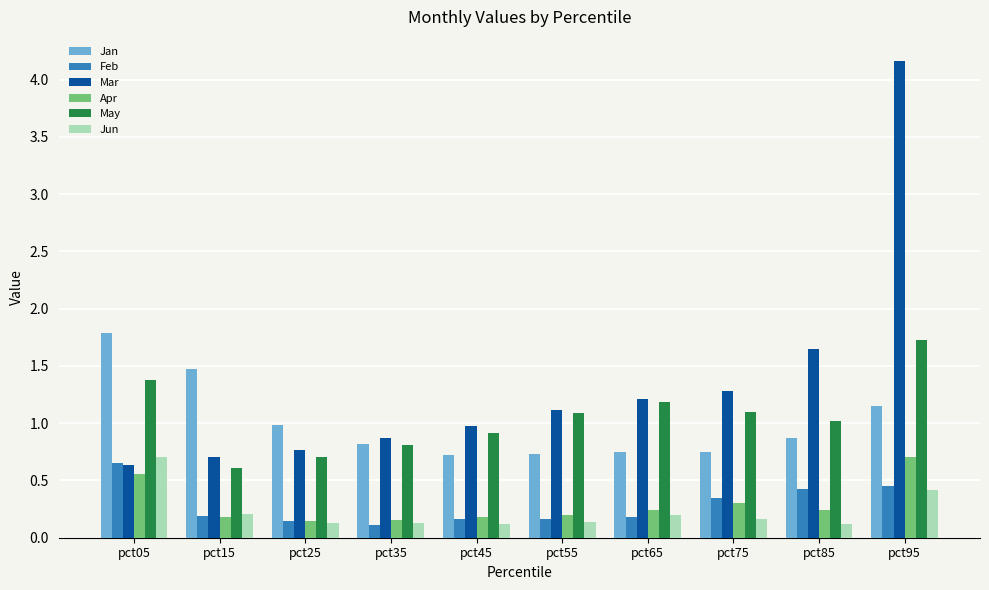

Is the value of May at pct45 greater than the value of Apr at pct35?

Yes